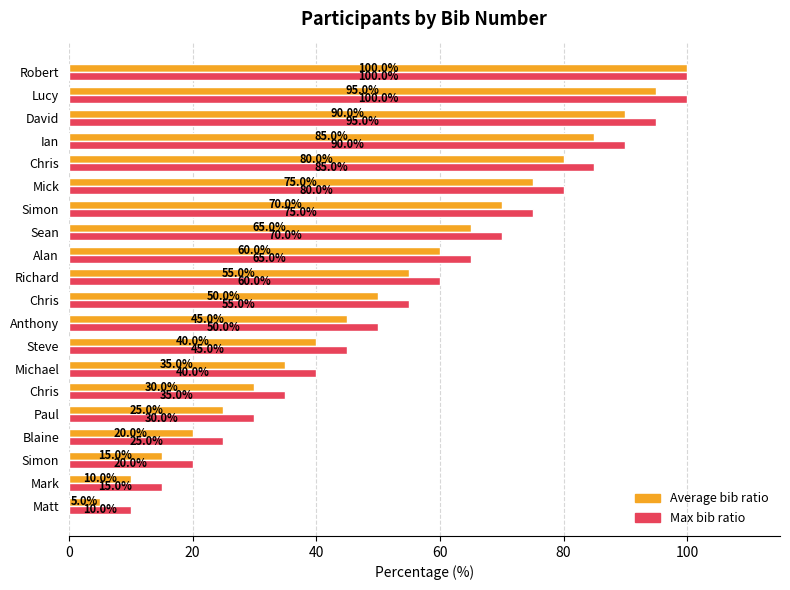

What are all the series names shown in the legend?

Average bib ratio, Max bib ratio